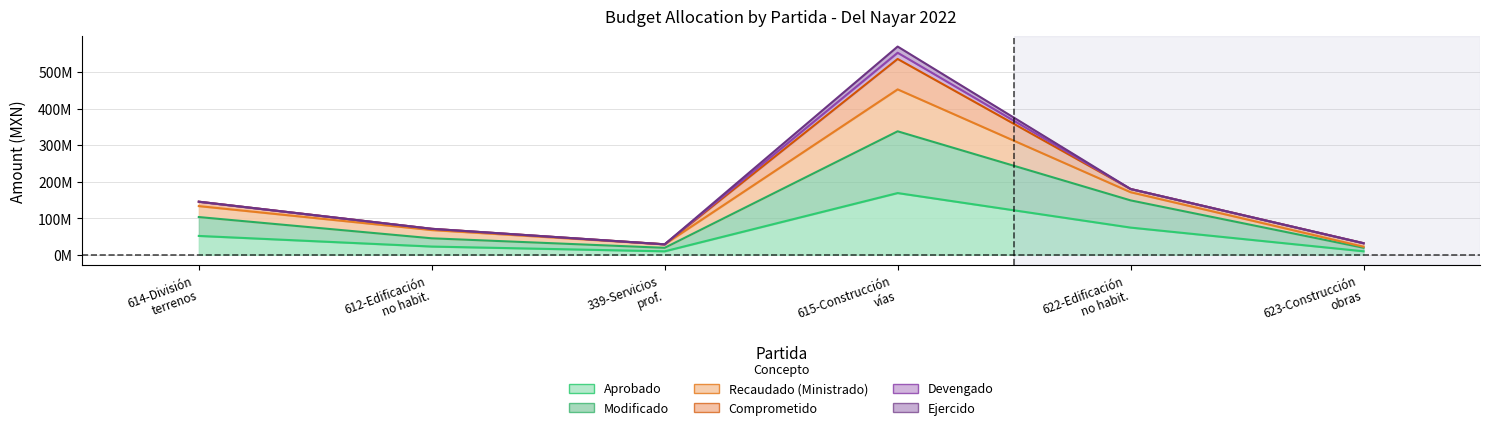

At which label is Aprobado closest to 89326607?

622-Edificación no habit.